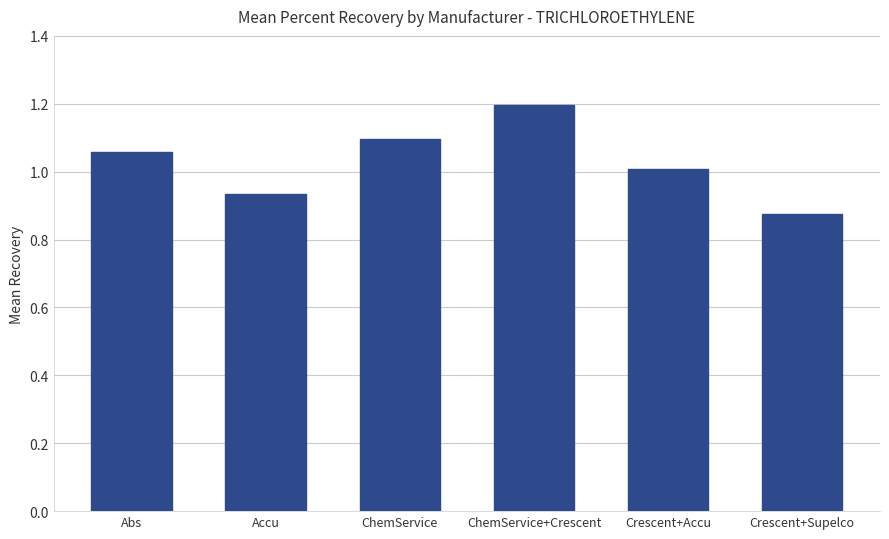

Rank the categories by value from highest to lowest.

ChemService+Crescent, ChemService, Abs, Crescent+Accu, Accu, Crescent+Supelco